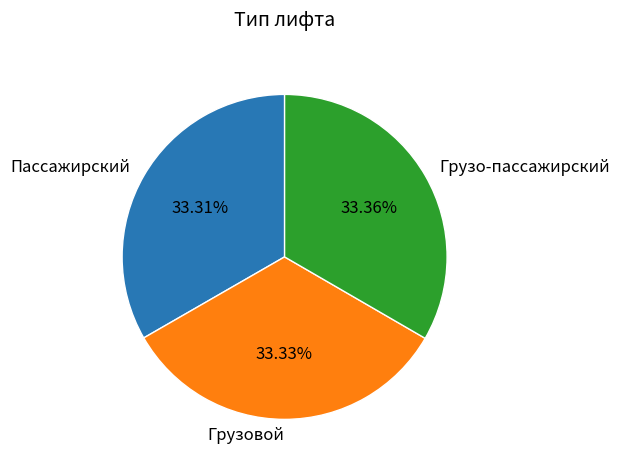

What percentage is NOT represented by Грузо-пассажирский?

66.6%